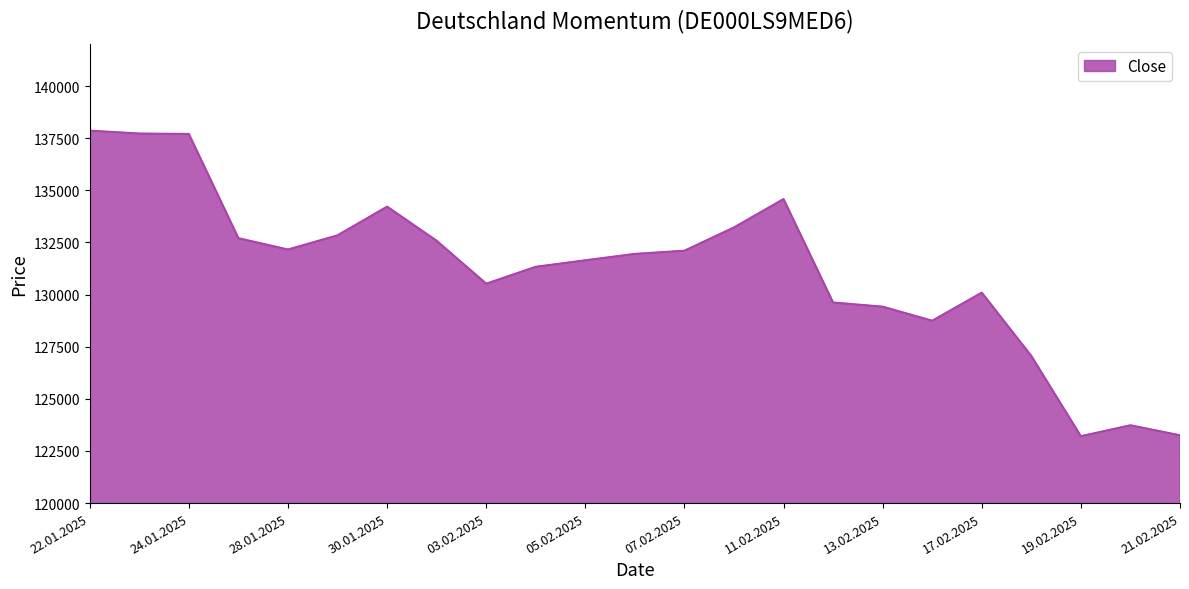

Does the chart display data point markers on the line(s)?

No